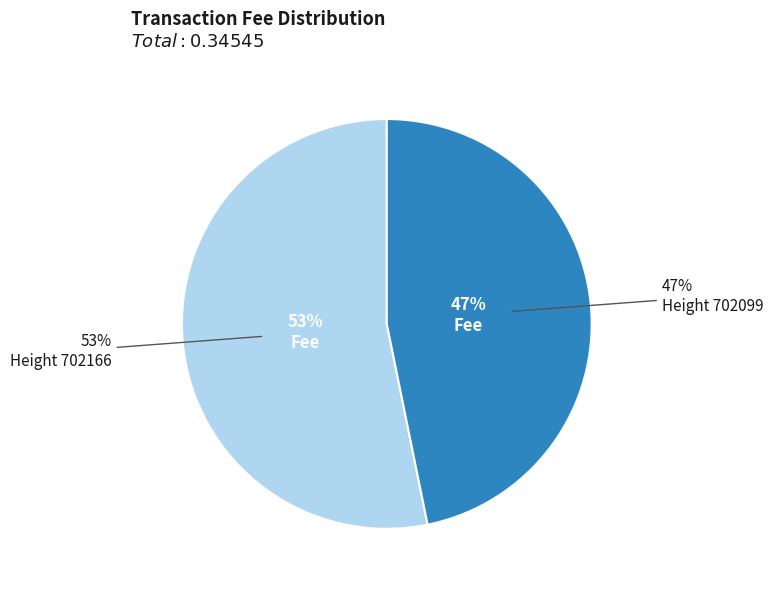

What is the total percentage of 702166 and 702099?

100.0%